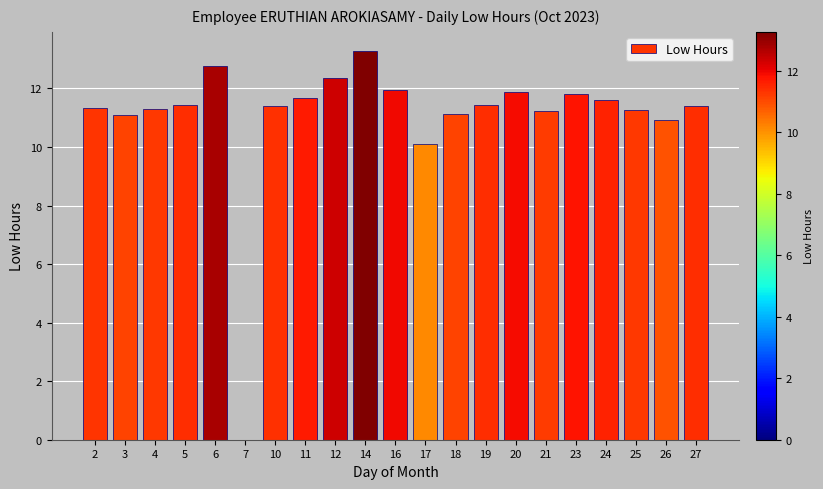

What is the sum of all values?

231.4